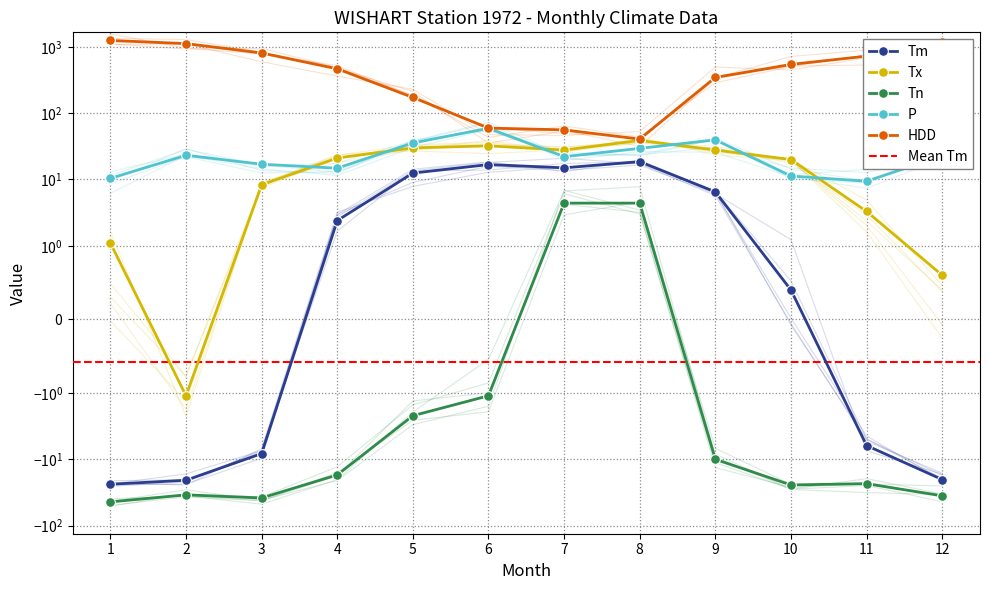

Which has a higher value, 3 or 4?

4